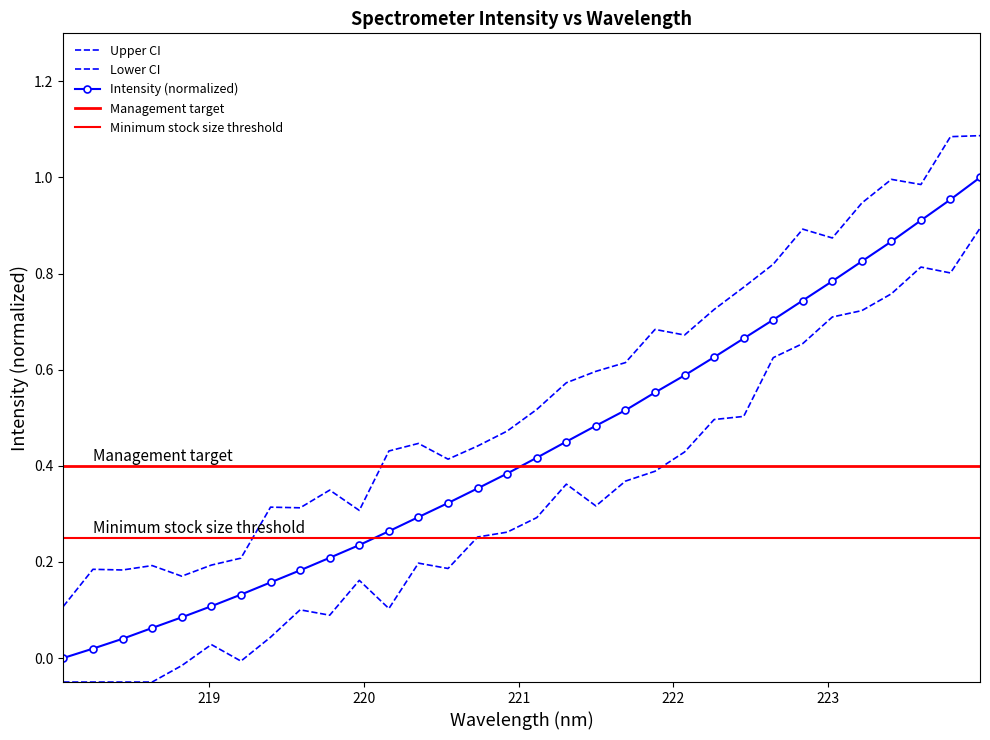

True or false: x and y intersect in this chart.

False